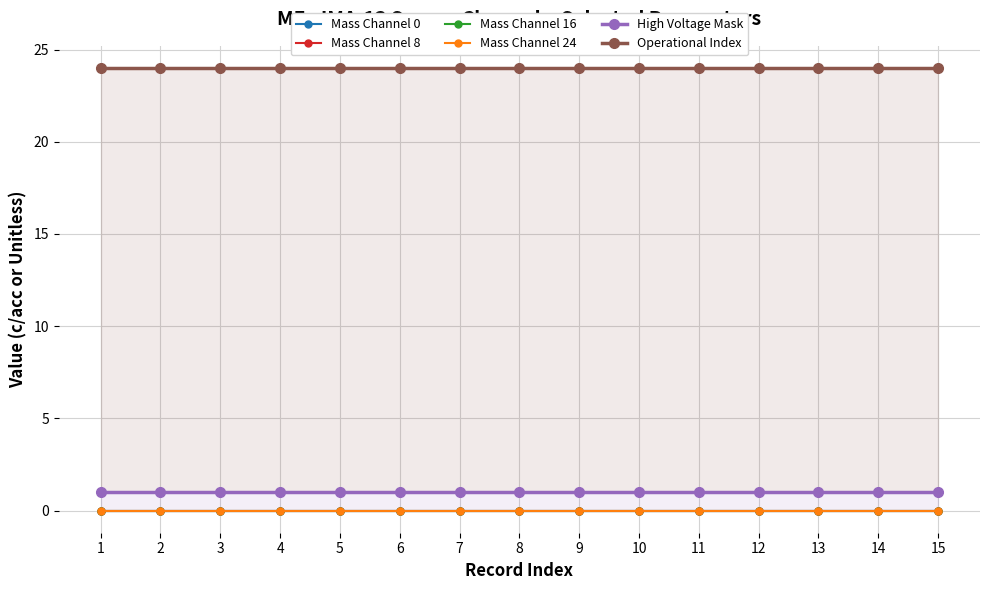

At which category does the chart reach its peak across all series?

1